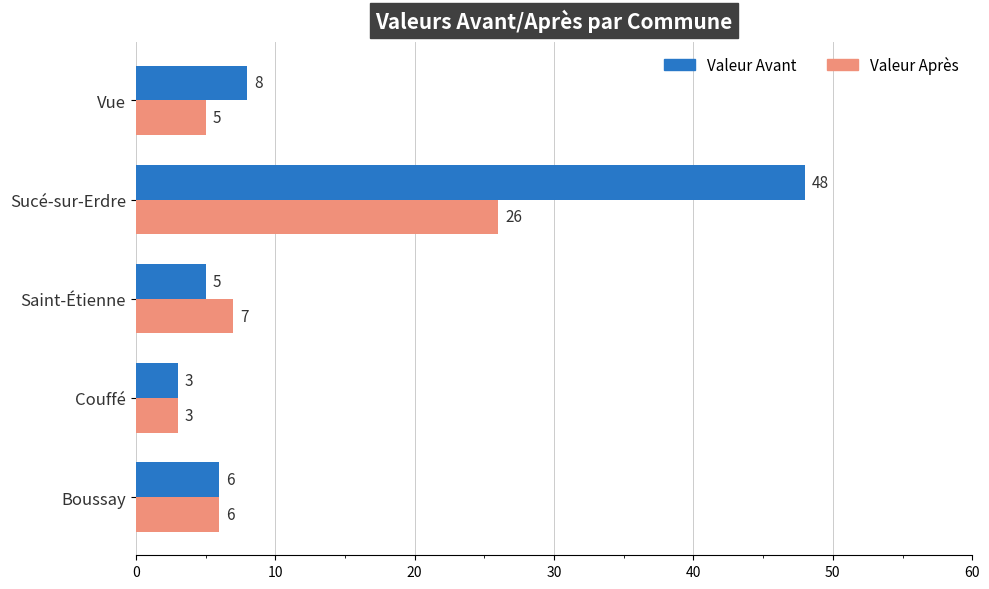

Read the Valeur Avant value at Couffé.

3